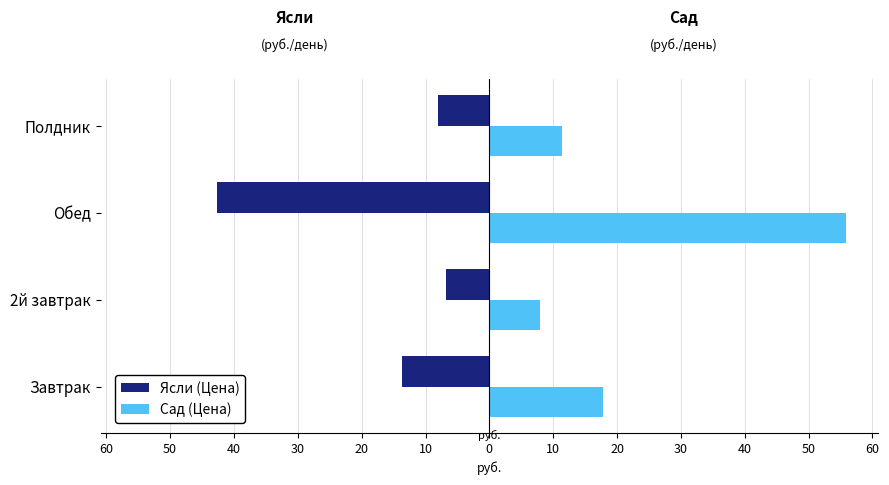

What are all the series names shown in the legend?

Ясли (Цена), Сад (Цена)